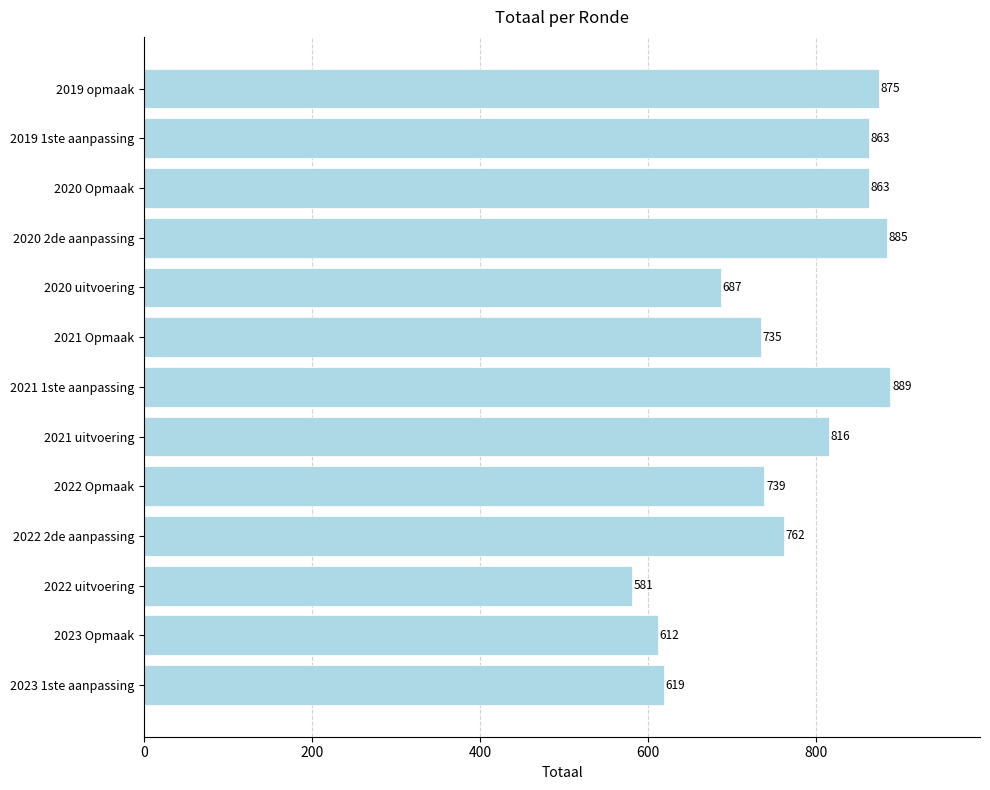

Reading top to bottom, transcribe all the data shown in this chart.

2019 opmaak=875	2019 1ste aanpassing=863	2020 Opmaak=863	2020 2de aanpassing=885	2020 uitvoering=687	2021 Opmaak=735	2021 1ste aanpassing=889	2021 uitvoering=816	2022 Opmaak=739	2022 2de aanpassing=762	2022 uitvoering=581	2023 Opmaak=612	2023 1ste aanpassing=619